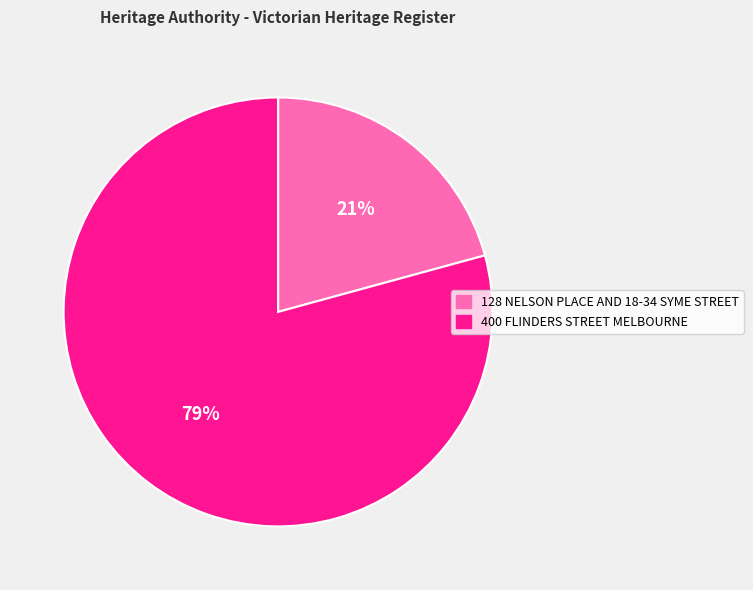

Count the number of slices in the pie.

2